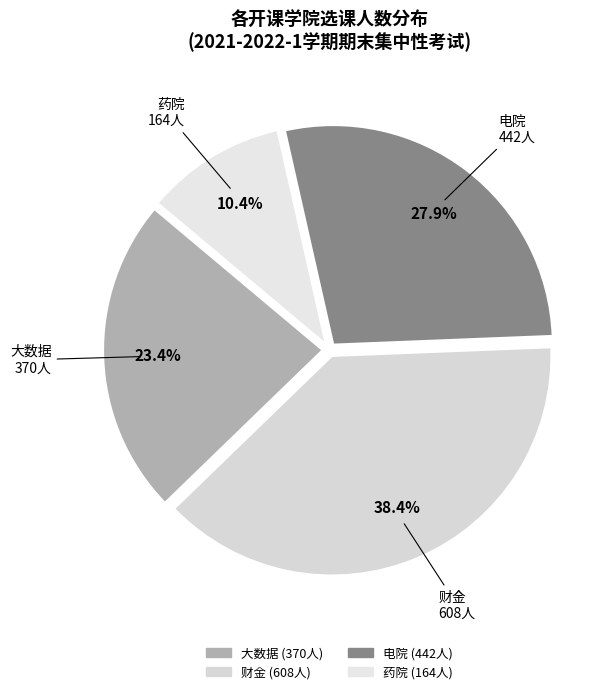

Is there any slice that represents more than half of the pie?

No